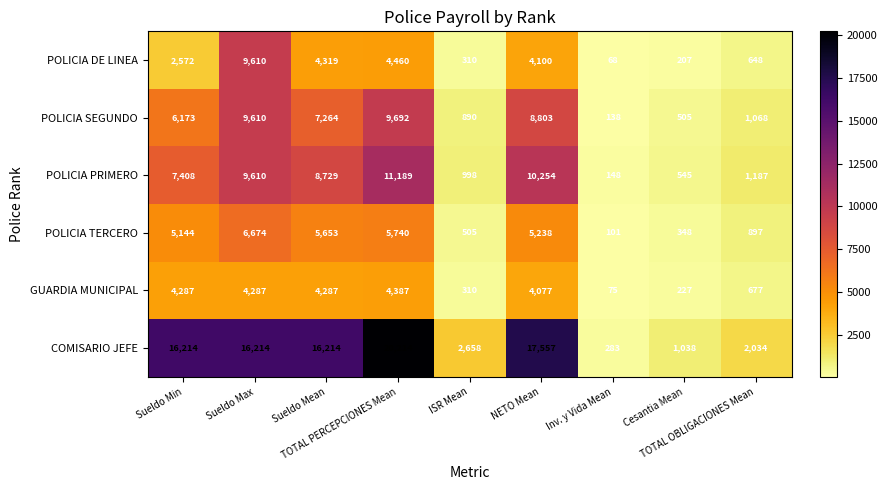

At how many categories does at least one series exceed 1447?

7